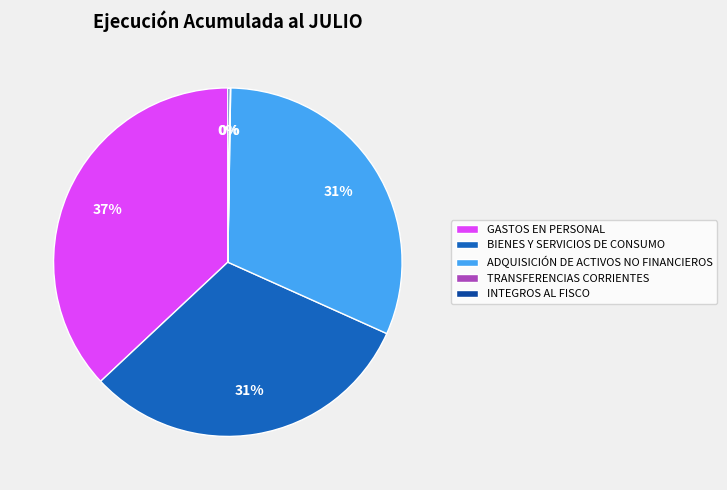

To the nearest percent, what is the average slice percentage?

20%